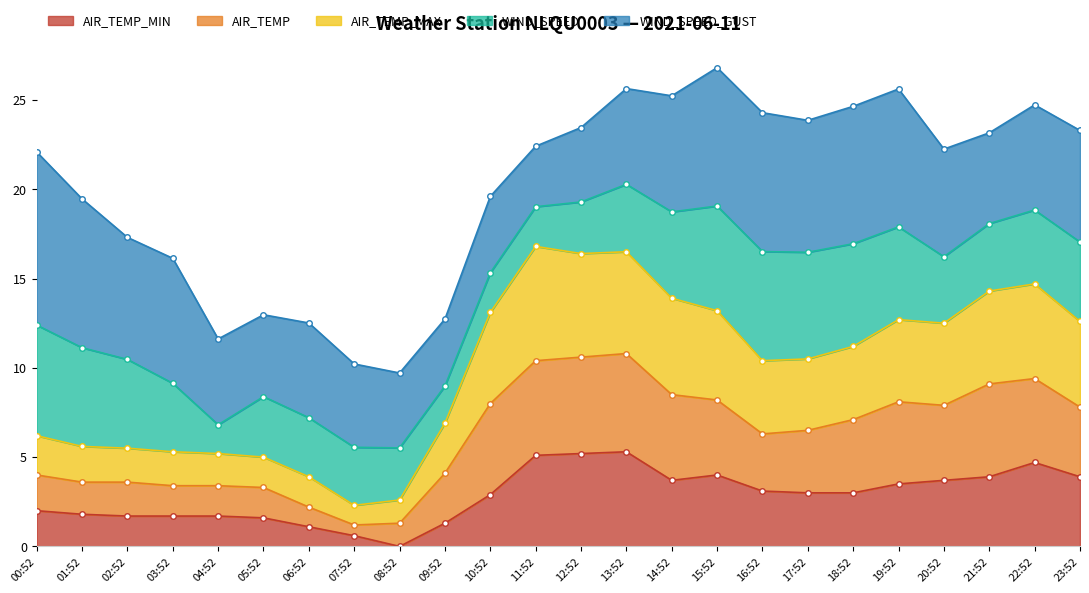

The AIR_TEMP_MIN series shows 1.4 at 12:52. True or false?

False